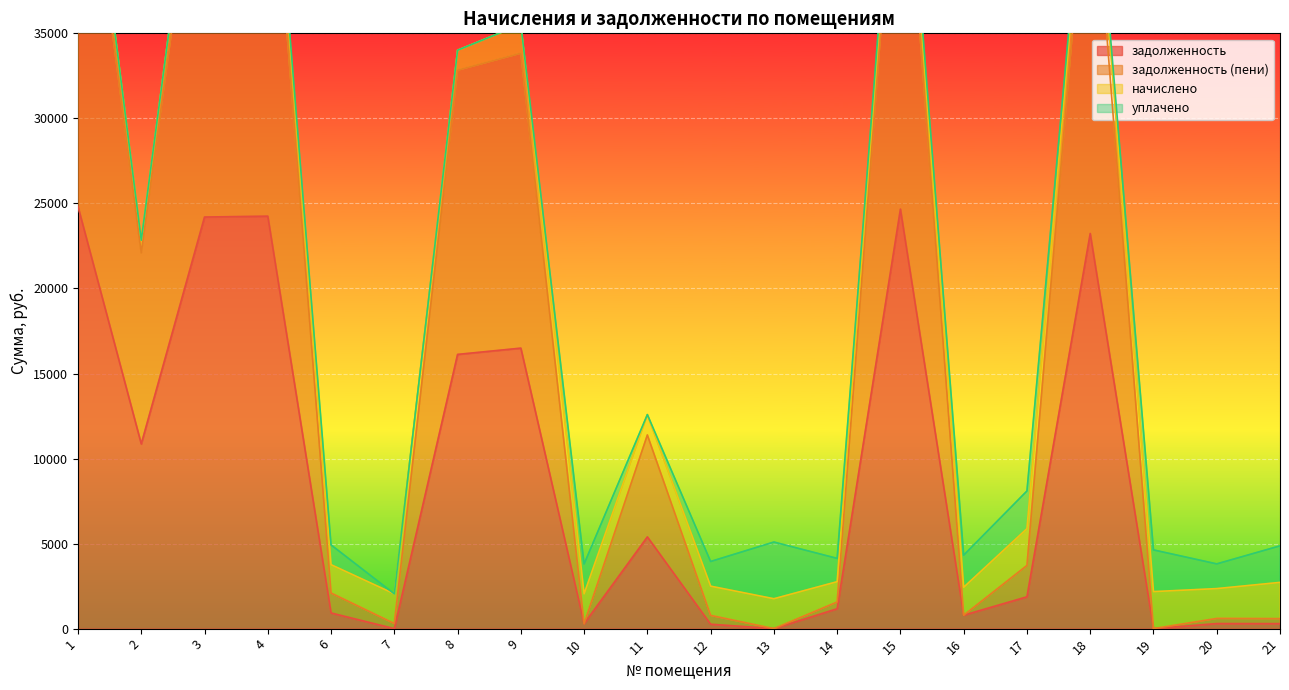

What is the maximum value for задолженность?

24819.8